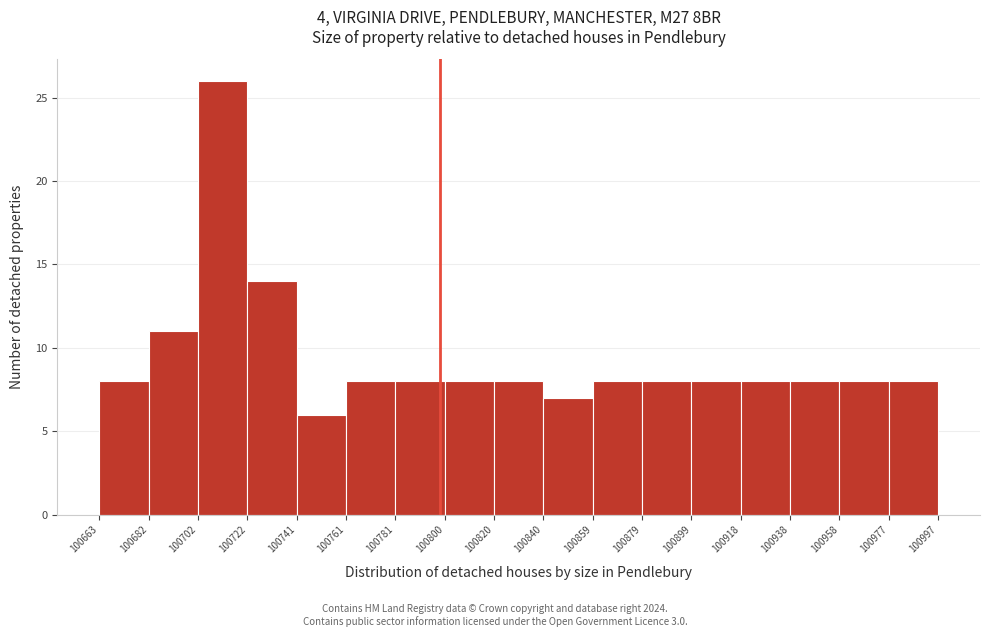

Over which range of the x-axis is the bar tallest?

100702 to 100722